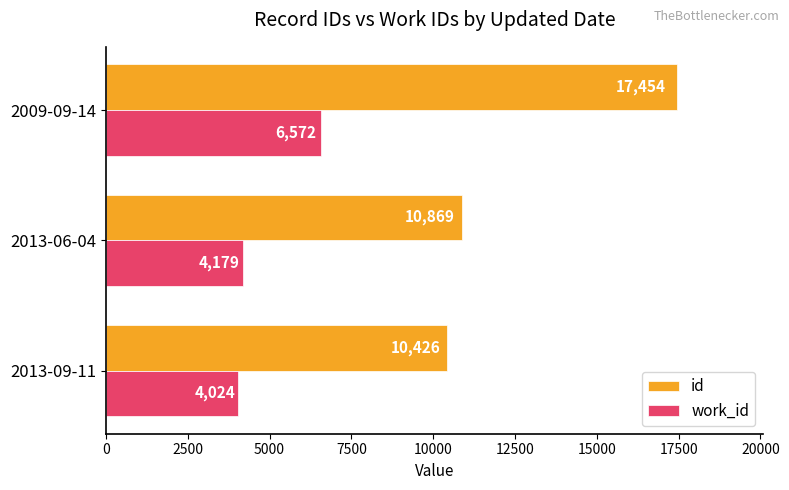

Count the number of data series in this chart.

2